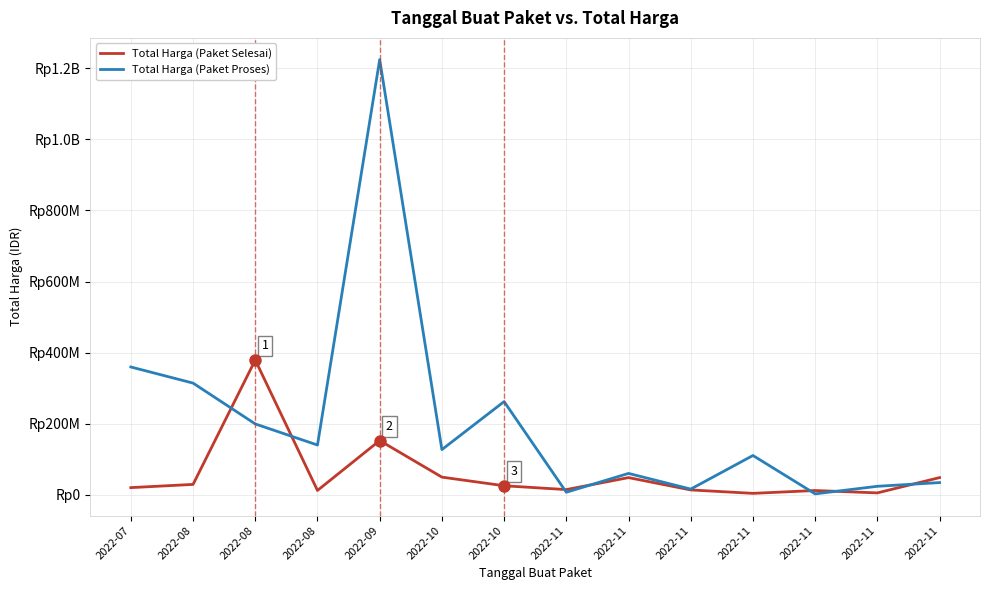

True or false: Total Harga (Paket Proses) and Total Harga (Paket Selesai) cross at least once.

True